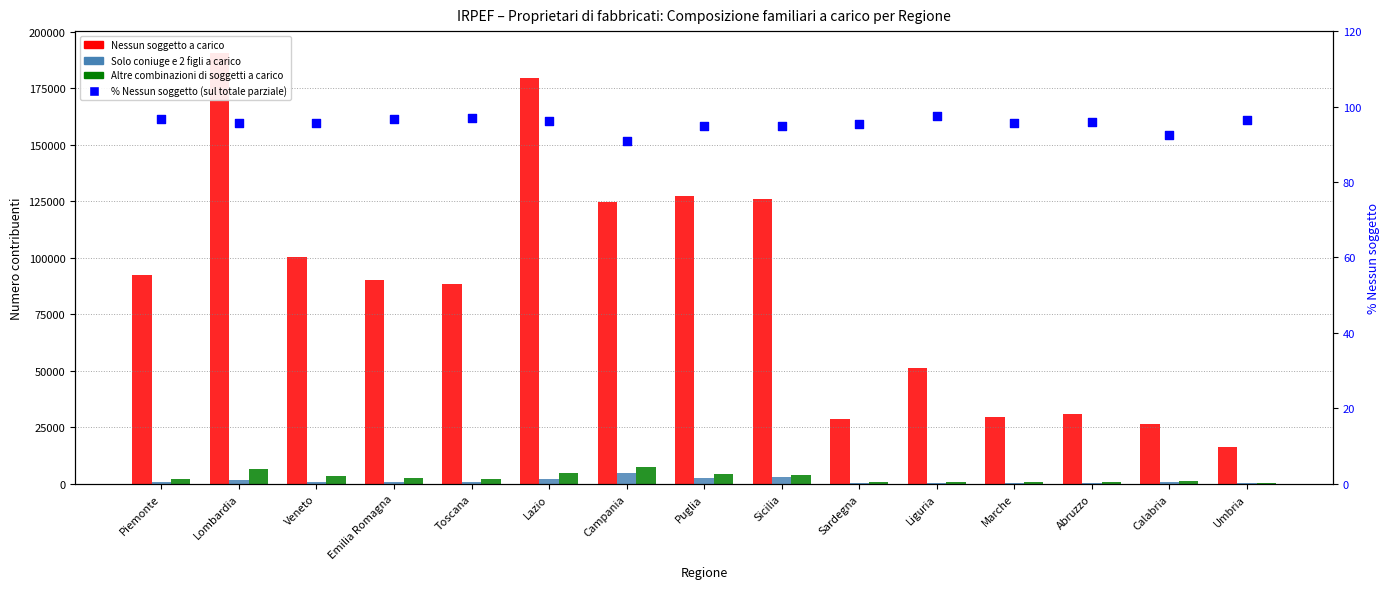

What are all the series names shown in the legend?

Nessun soggetto a carico, Solo coniuge e 2 figli a carico, Altre combinazioni di soggetti a carico, % Nessun soggetto (sul totale parziale)